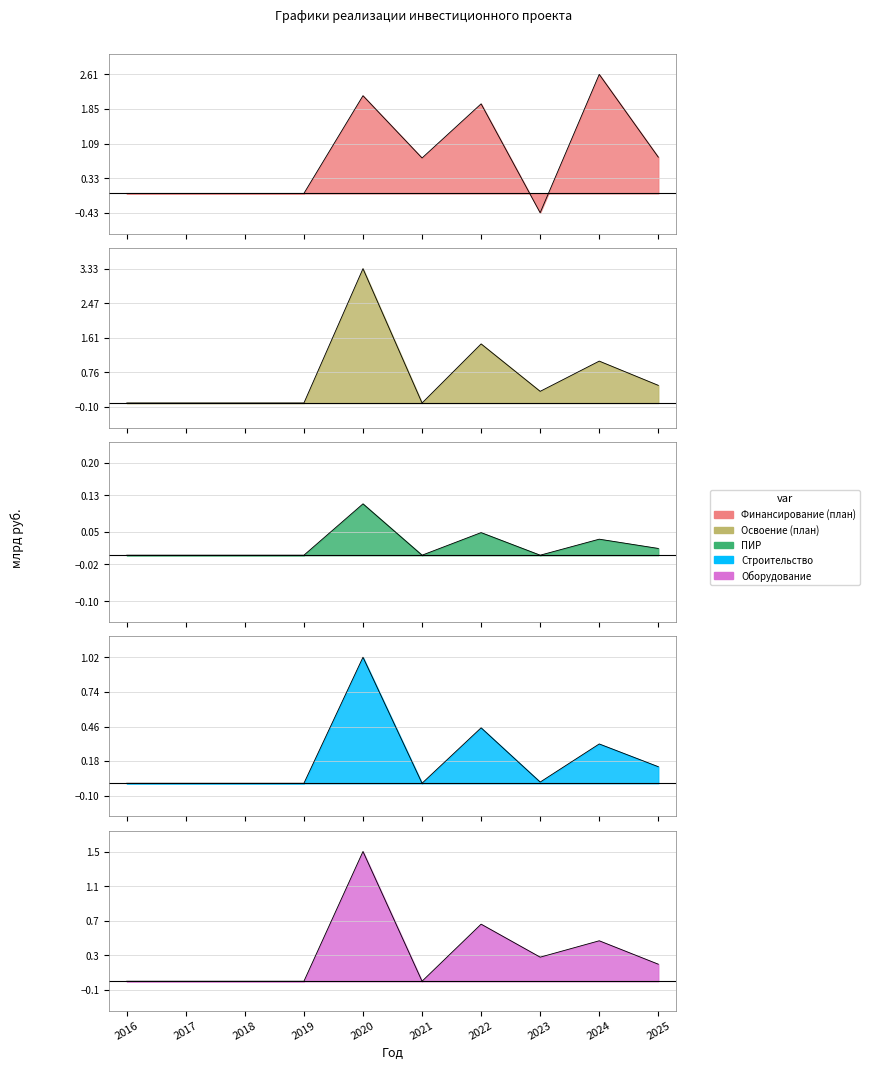

How many data points does each series have?

10